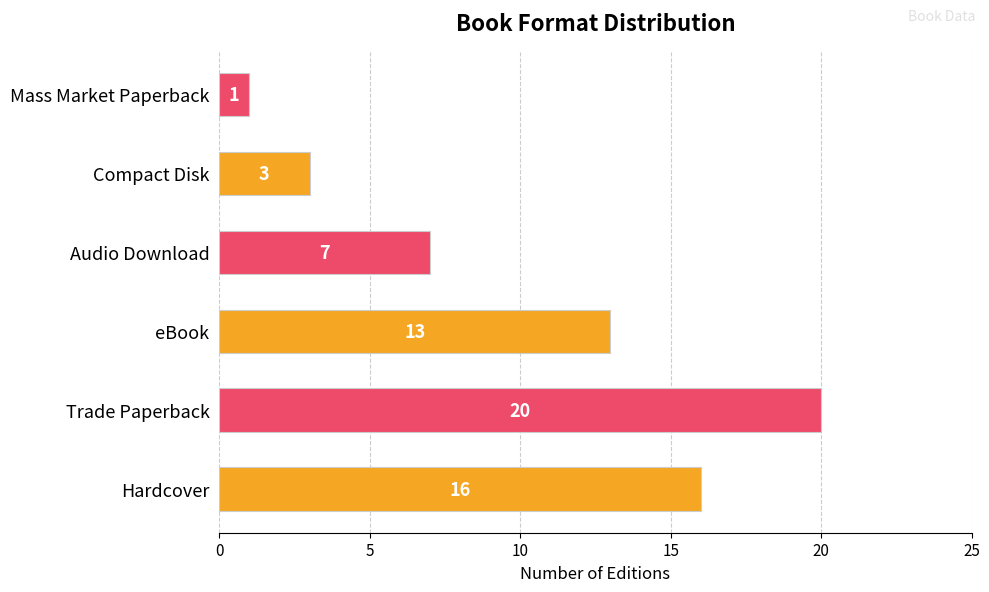

Which label corresponds to the smallest value in the chart?

Mass Market Paperback